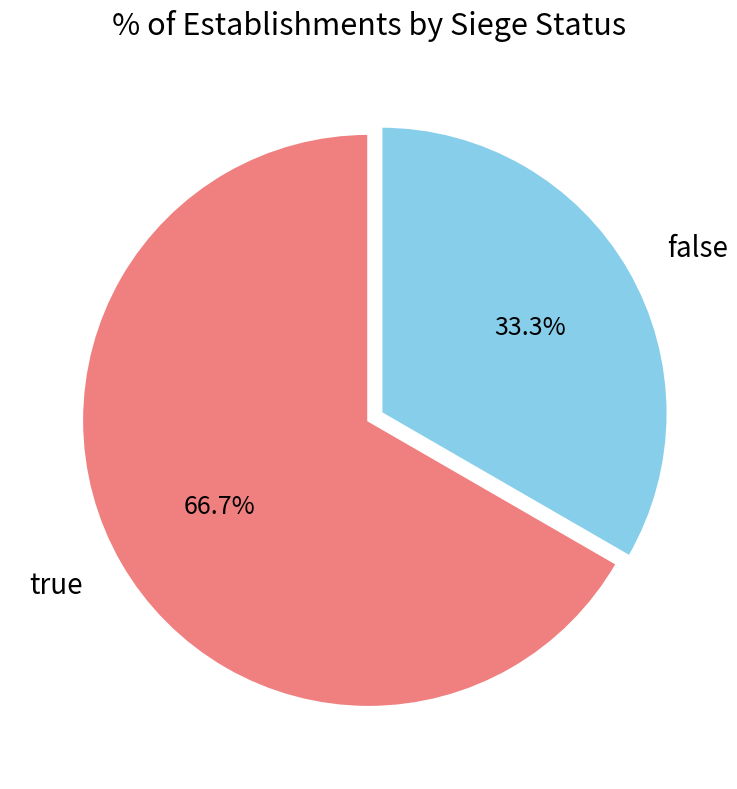

Which category has the biggest portion of the pie?

true